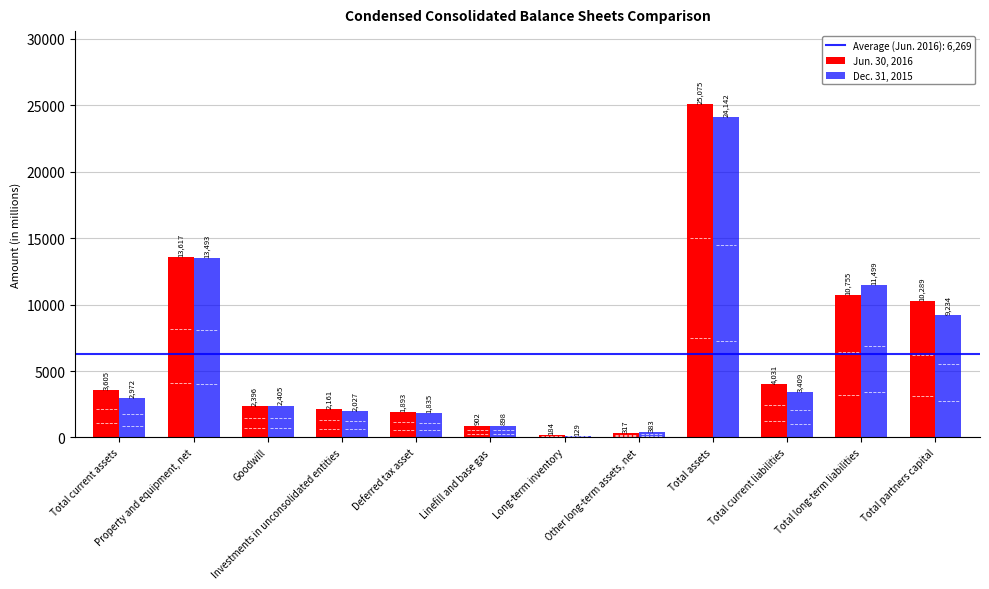

Where is Jun. 30, 2016 nearest to the value 12629?

Property and equipment, net